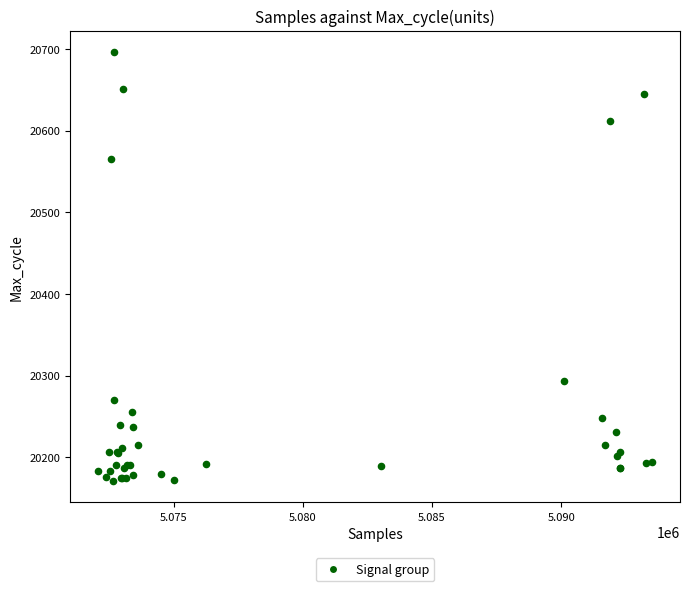

What Y value in the scatter plot is closest to 20433?

20565